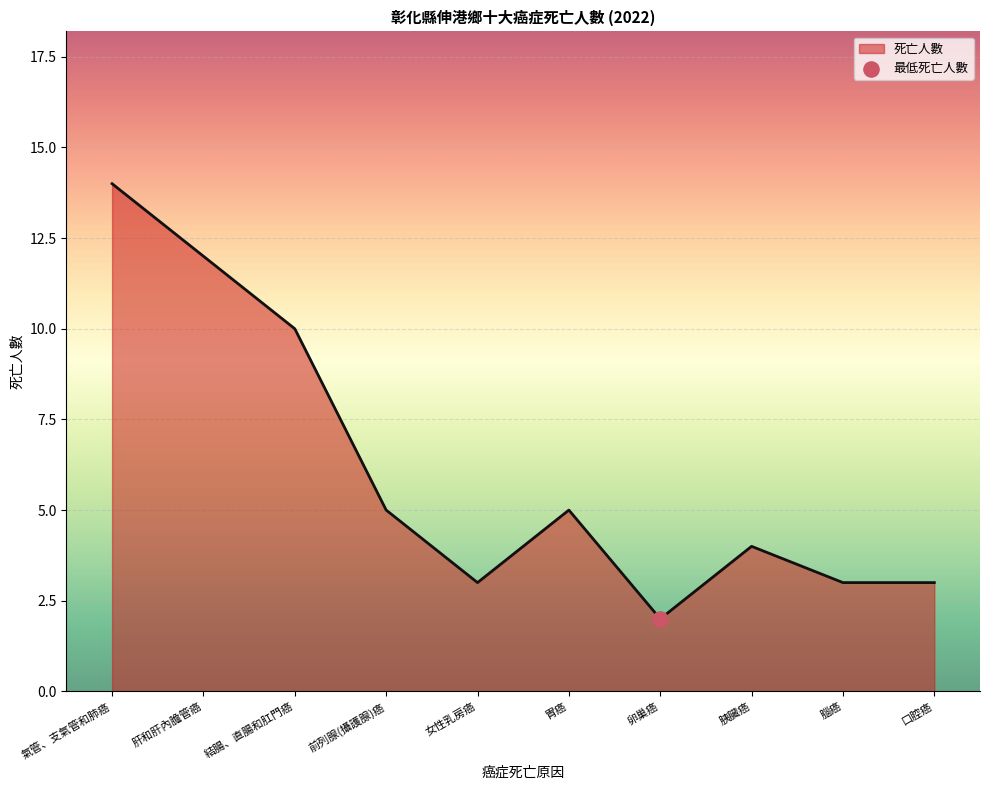

What is the ratio of the value at 口腔癌 to the value at 胃癌?

0.6